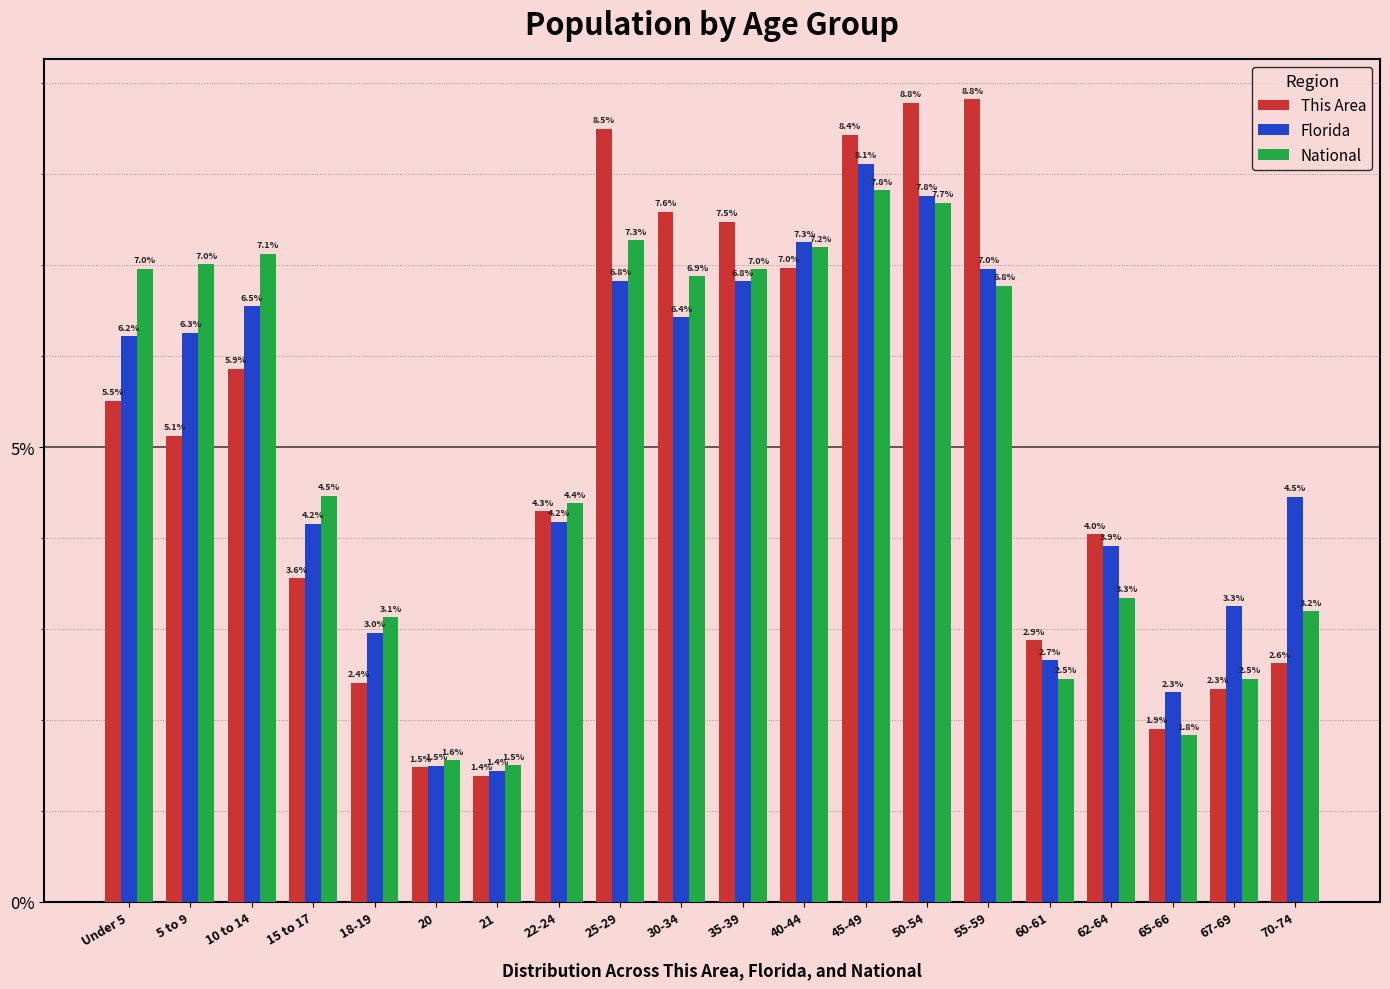

Reading right to left, transcribe all the data shown in this chart.

This Area: 70-74=2.6	67-69=2.3	65-66=1.9	62-64=4.0	60-61=2.9	55-59=8.8	50-54=8.8	45-49=8.4	40-44=7.0	35-39=7.5	30-34=7.6	25-29=8.5	22-24=4.3	21=1.4	20=1.5	18-19=2.4	15 to 17=3.6	10 to 14=5.9	5 to 9=5.1	Under 5=5.5
Florida: 70-74=4.5	67-69=3.3	65-66=2.3	62-64=3.9	60-61=2.7	55-59=7.0	50-54=7.8	45-49=8.1	40-44=7.3	35-39=6.8	30-34=6.4	25-29=6.8	22-24=4.2	21=1.4	20=1.5	18-19=3.0	15 to 17=4.2	10 to 14=6.5	5 to 9=6.3	Under 5=6.2
National: 70-74=3.2	67-69=2.5	65-66=1.8	62-64=3.3	60-61=2.5	55-59=6.8	50-54=7.7	45-49=7.8	40-44=7.2	35-39=7.0	30-34=6.9	25-29=7.3	22-24=4.4	21=1.5	20=1.6	18-19=3.1	15 to 17=4.5	10 to 14=7.1	5 to 9=7.0	Under 5=7.0